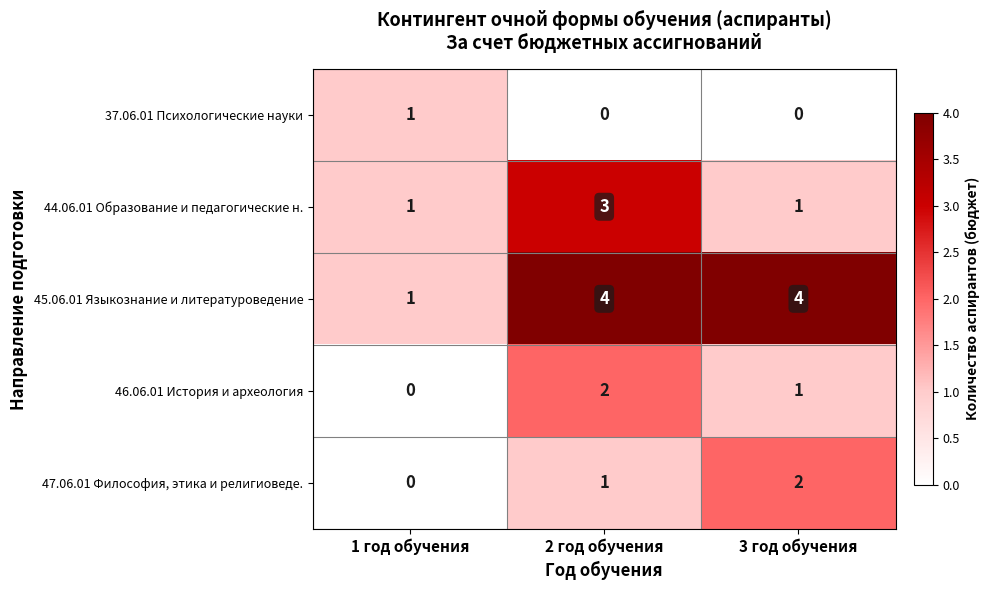

Which series has the largest range (max minus min)?

45.06.01 Языкознание и литературоведение